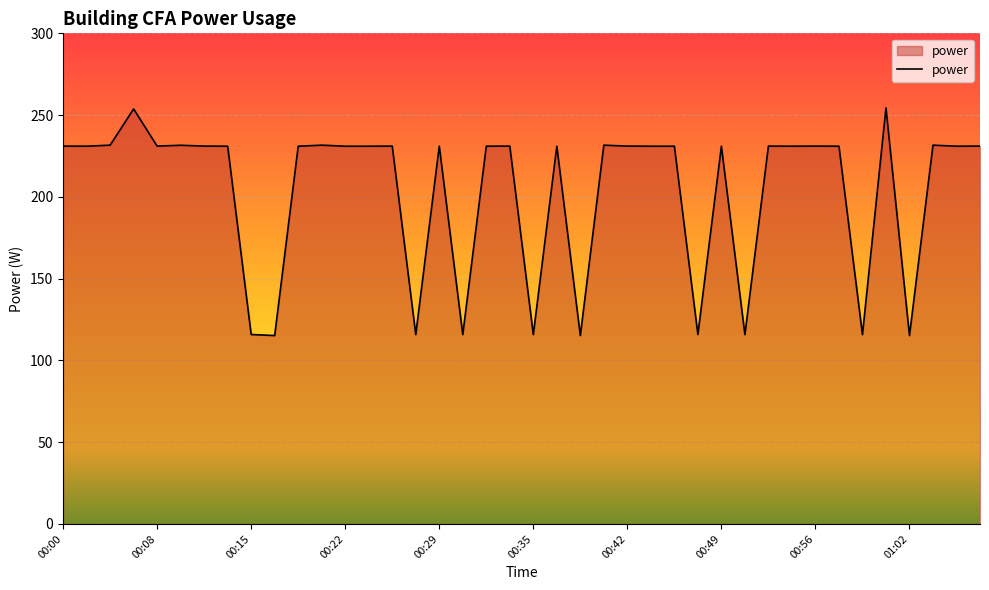

What is the maximum value shown in the chart?

254.4